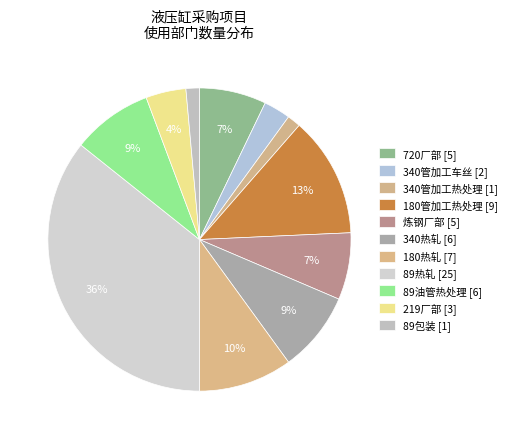

Is there a majority slice in this chart?

No